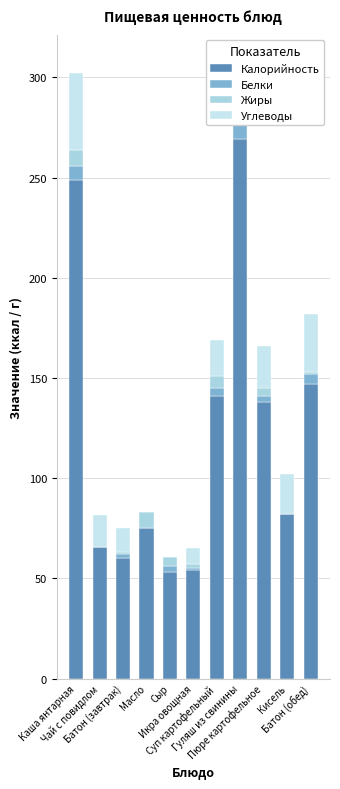

Reading left to right, what are all the values shown in this chart?

Калорийность: 249.0	65.7	60.0	75.0	53.0	54.0	141.0	269.0	138.0	82.0	147.0
Белки: 7.0	0.0	2.0	0.0	3.4	1.0	4.0	10.0	3.0	0.0	5.0
Жиры: 8.0	0.0	1.0	8.0	4.3	2.0	6.0	24.0	4.0	0.0	1.0
Углеводы: 38.0	16.0	12.0	0.0	0.0	8.0	18.0	3.0	21.0	20.0	29.0